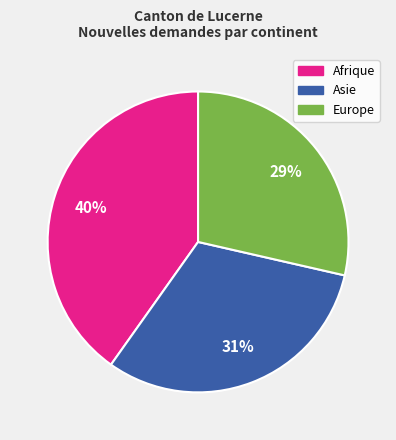

To the nearest percent, what is the average slice percentage?

33%